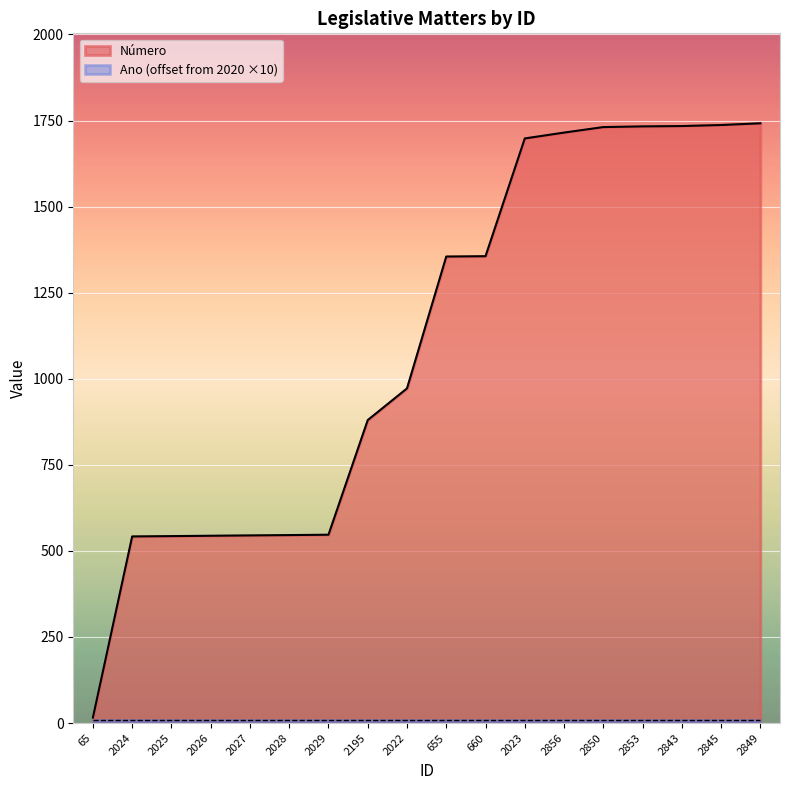

Rank the categories by value from lowest to highest.

65, 2024, 2025, 2026, 2027, 2028, 2029, 2195, 2022, 655, 660, 2023, 2856, 2850, 2853, 2843, 2845, 2849